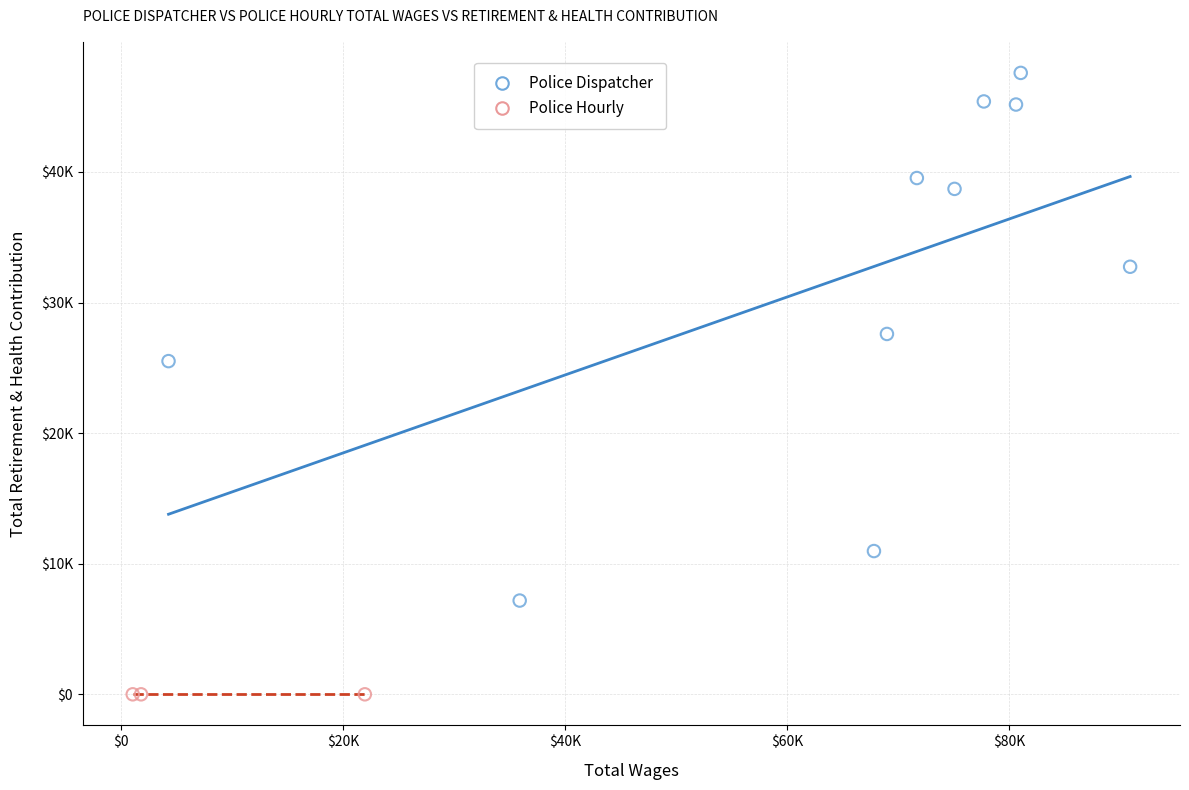

What are all the series names shown in the legend?

Police Dispatcher, Police Hourly